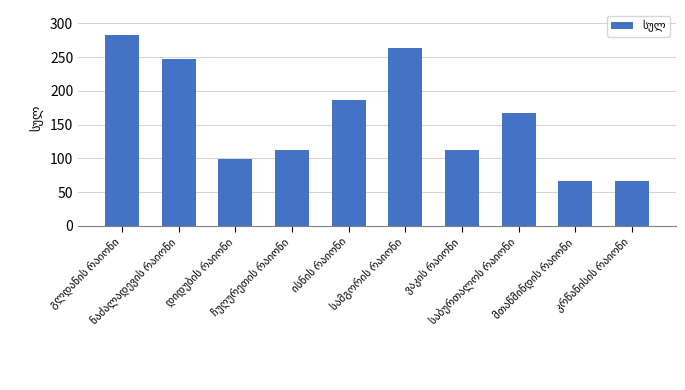

What is the minimum value shown in the chart?

66